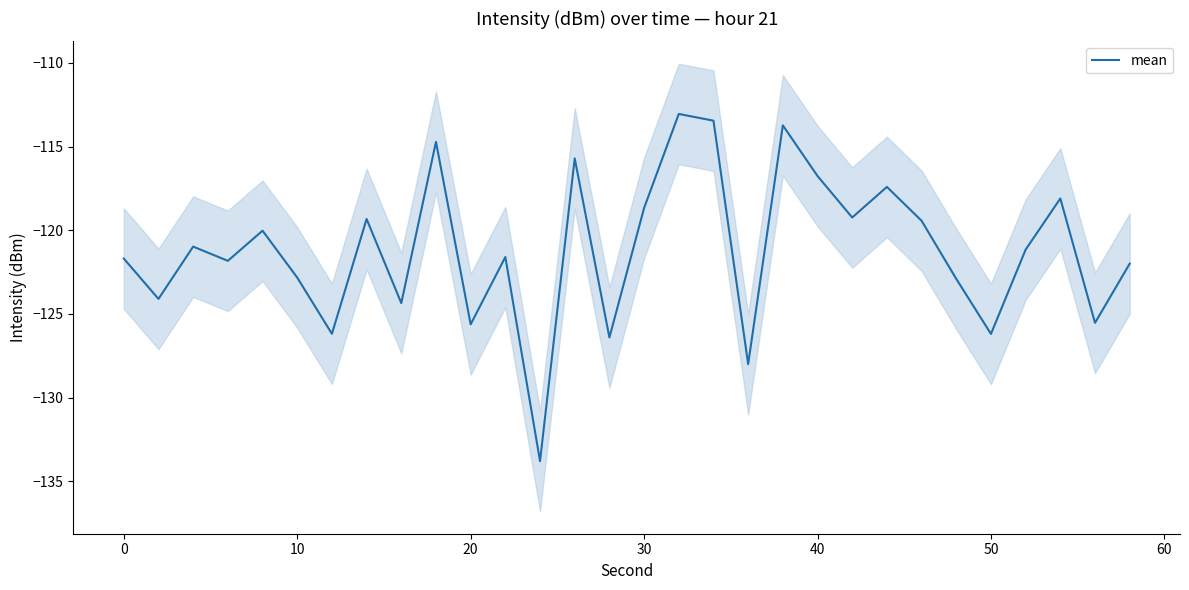

What is the maximum value for mean?

-113.1